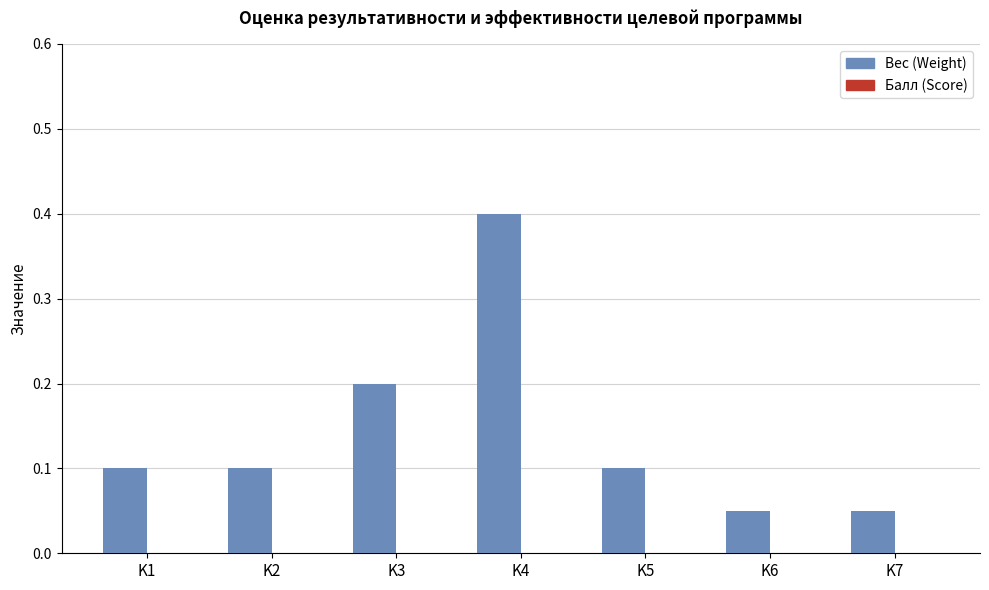

Which category has the highest value across all series?

K4